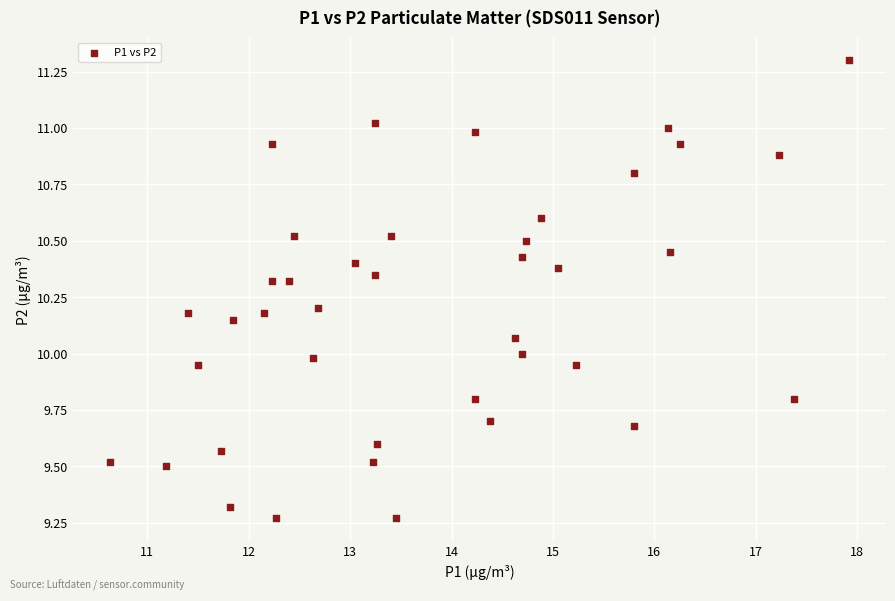

What is the range of X values (max minus min)?

7.3